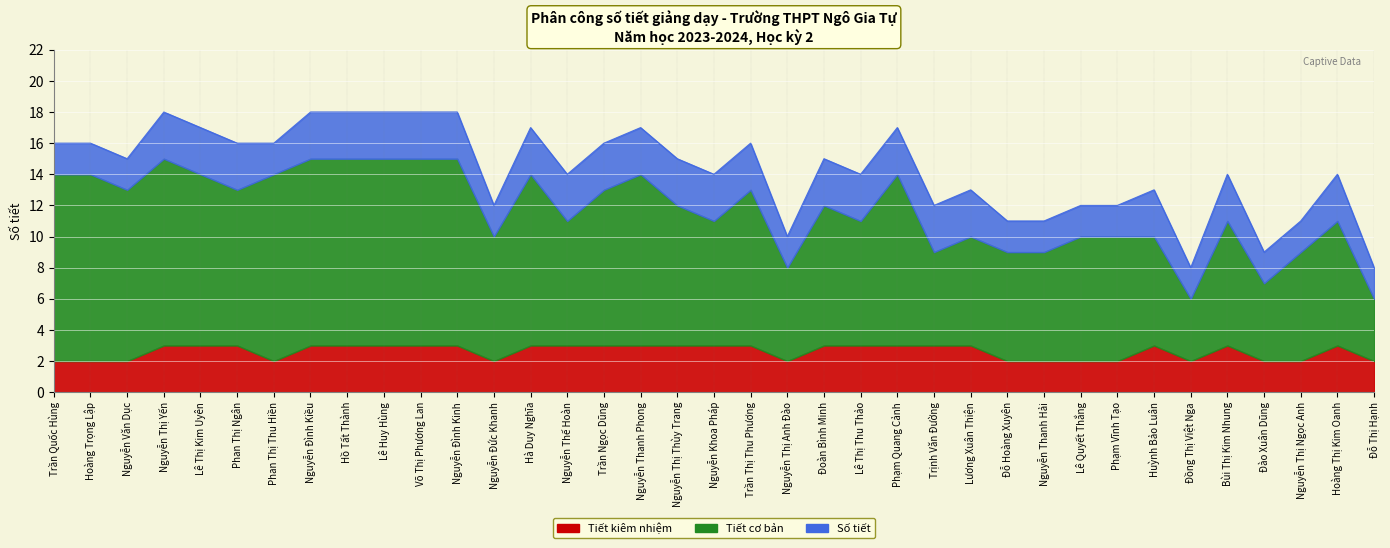

At how many categories does at least one series exceed 2?

37